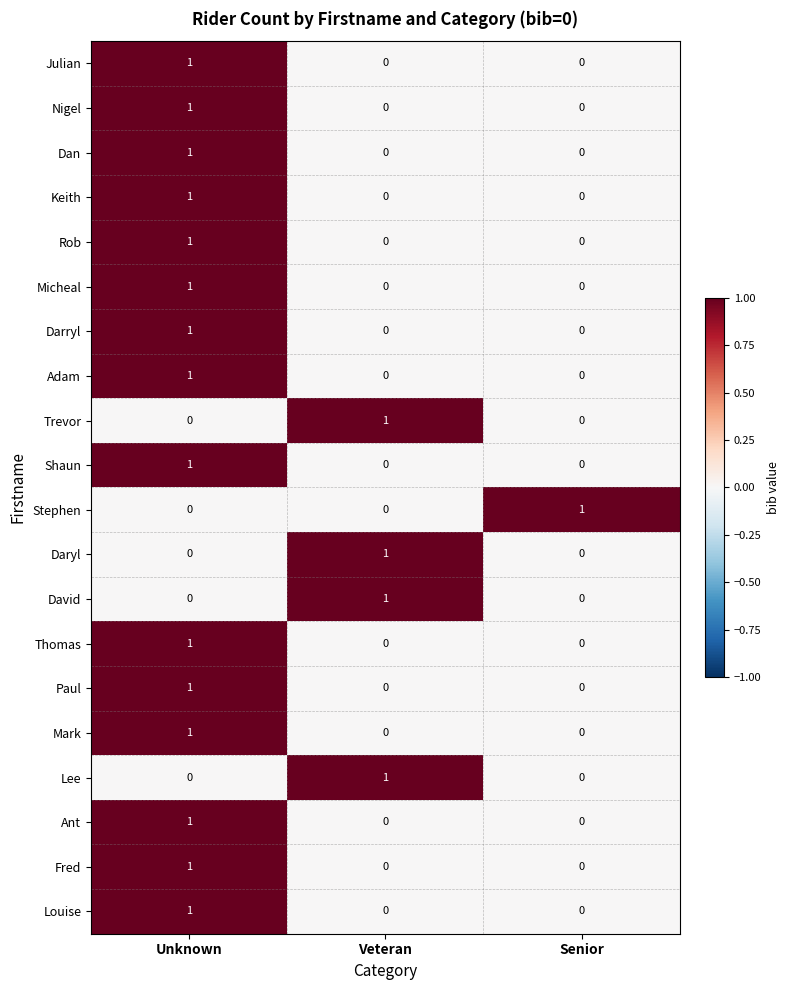

Is it true that Rob equals 0 at Veteran?

True